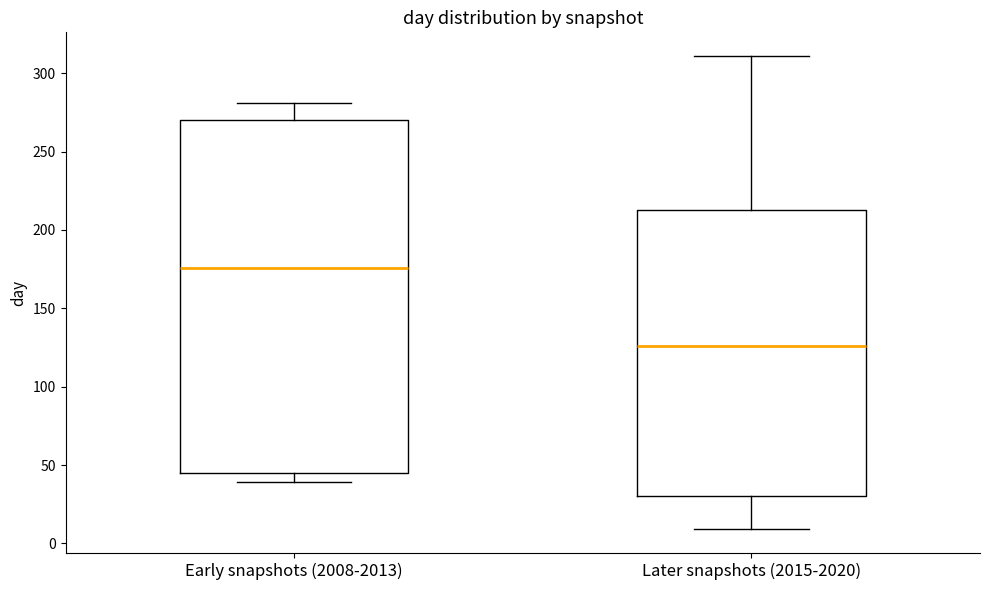

Comparing the boxes themselves (not the whiskers), which one is the tallest?

Early snapshots (2008-2013)